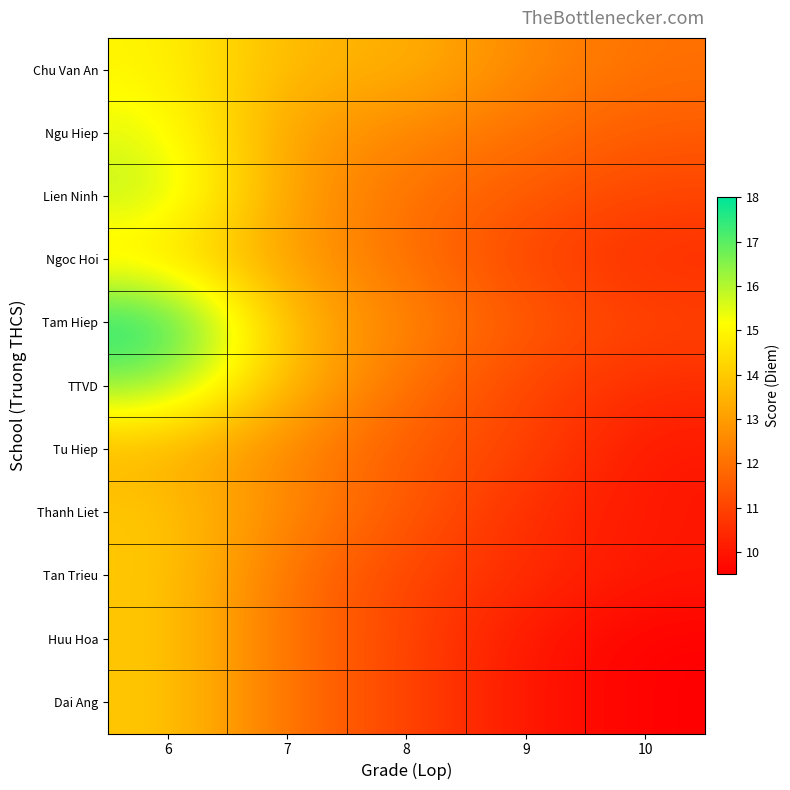

Which series has the widest spread of values?

Tam Hiep